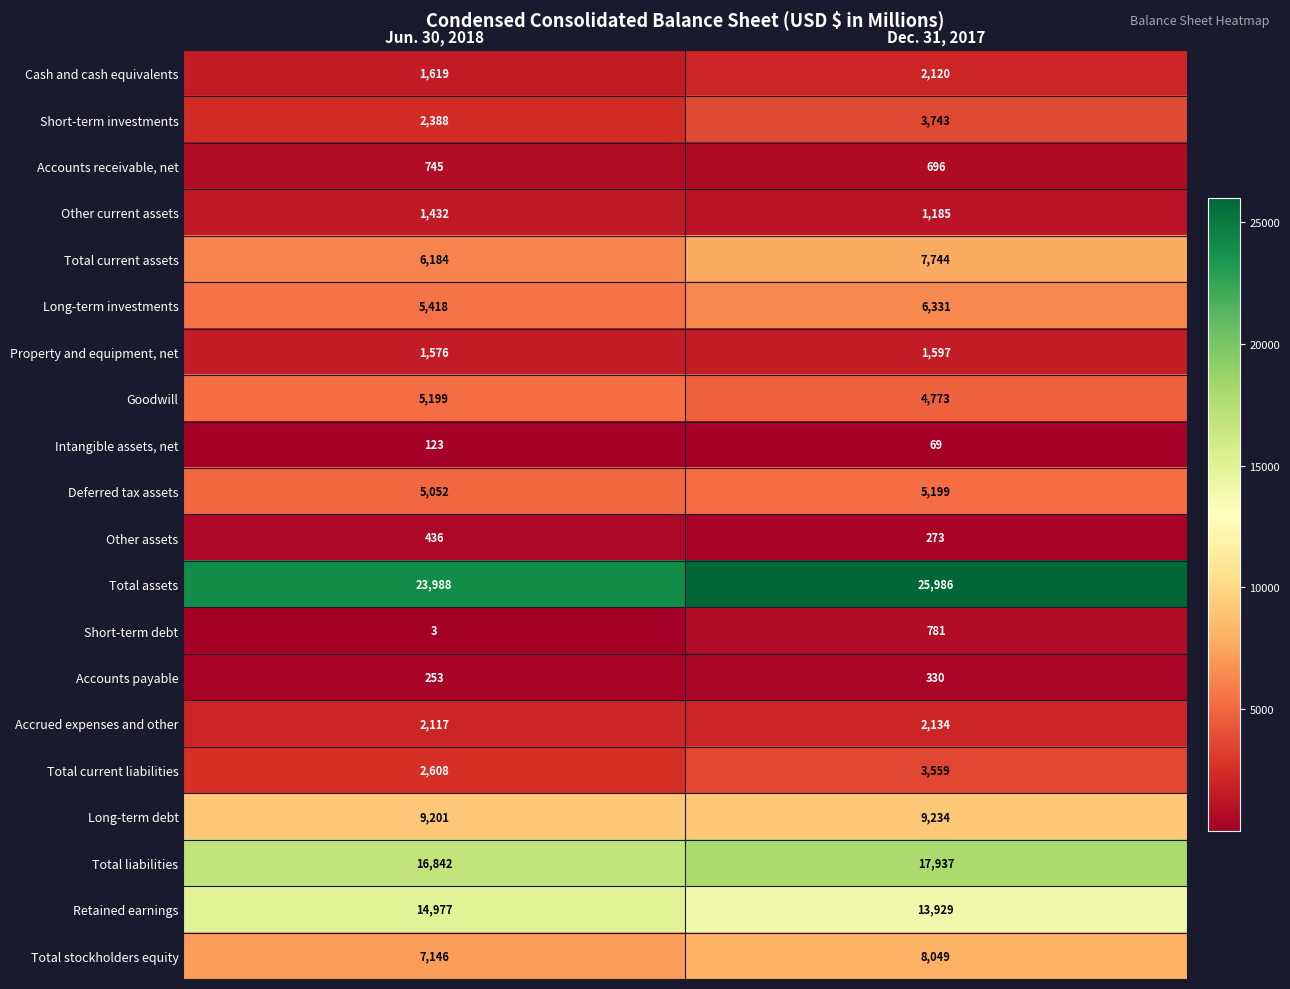

What is the difference between the Short-term investments values at Dec. 31, 2017 and Jun. 30, 2018?

1355